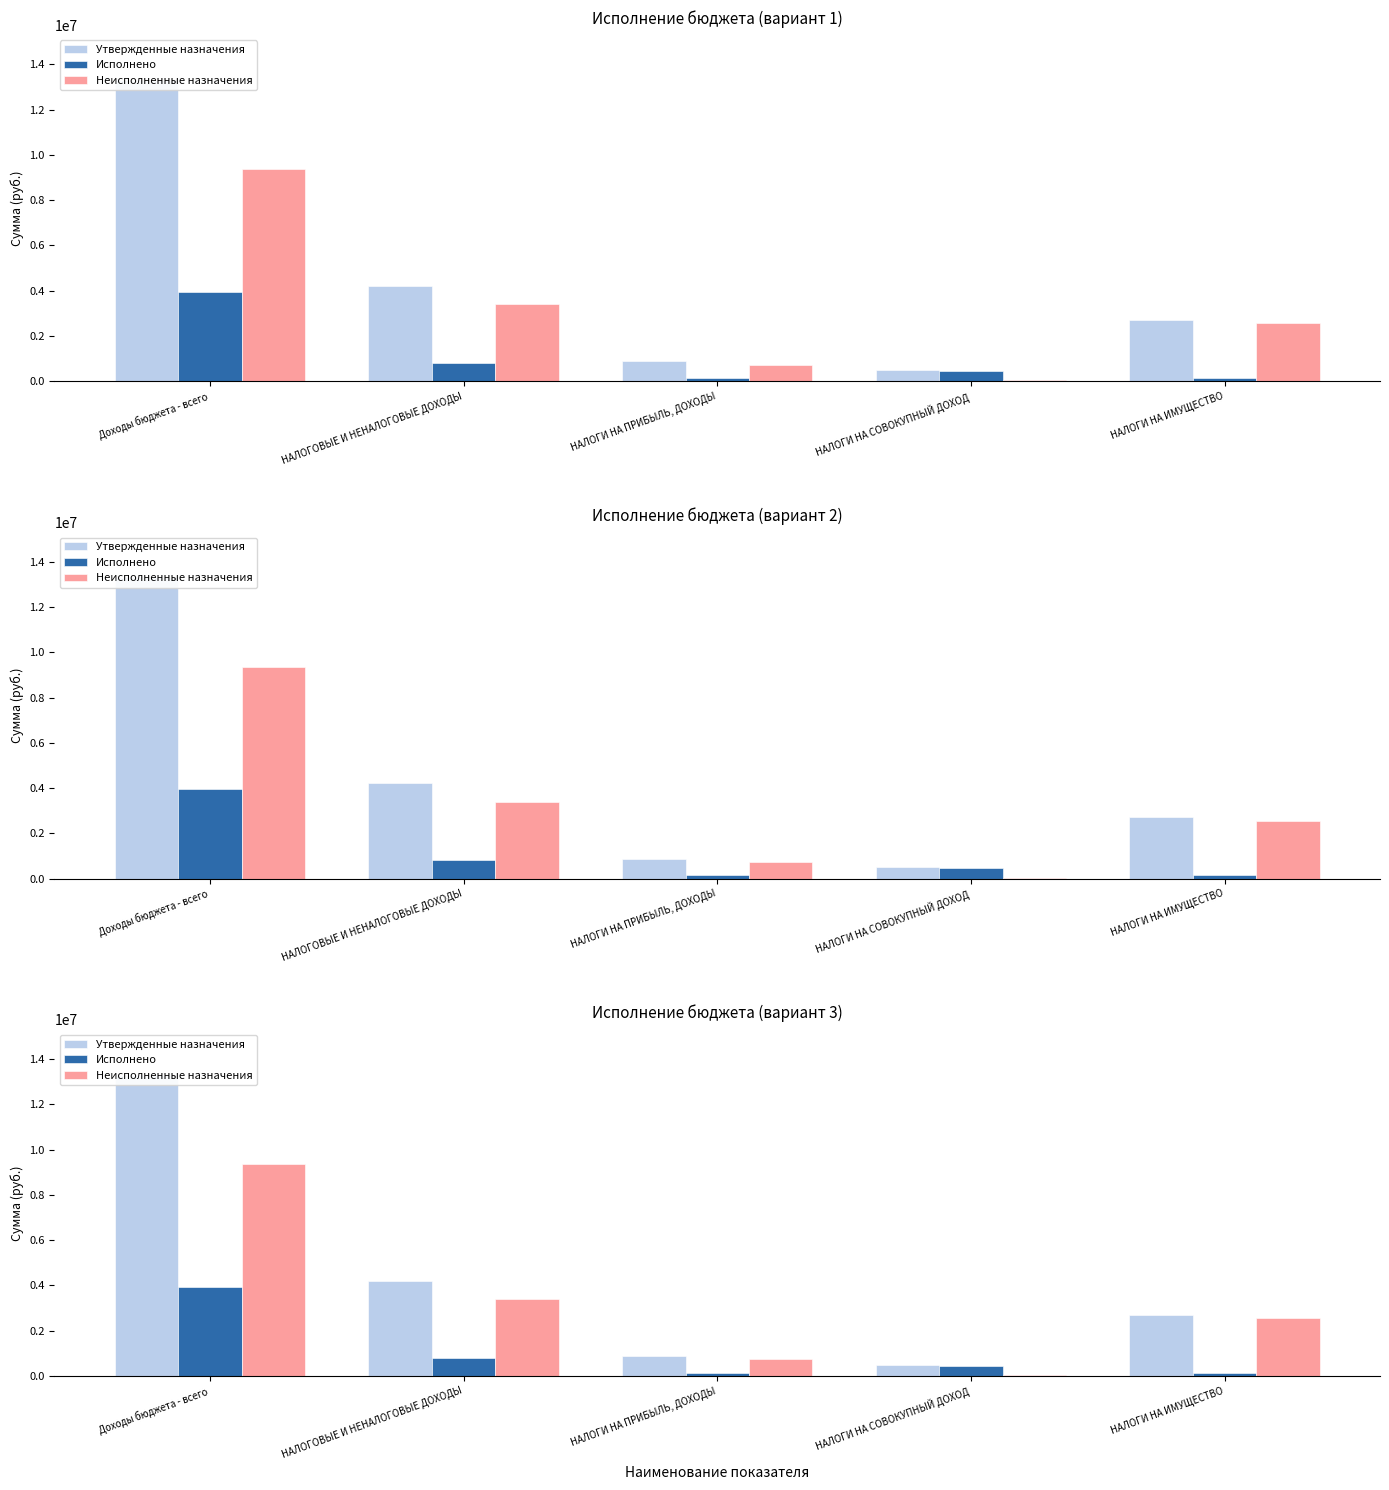

Reading right to left, what are all the values shown in this chart?

Утвержденные назначения: 2712000.0	497200.0	878900.0	4213200.0	13313000.0
Исполнено: 145533.0	462008.0	141971.7	812840.7	3946149.0
Неисполненные назначения: 2566467.0	35192.0	736928.3	3400359.3	9366851.0